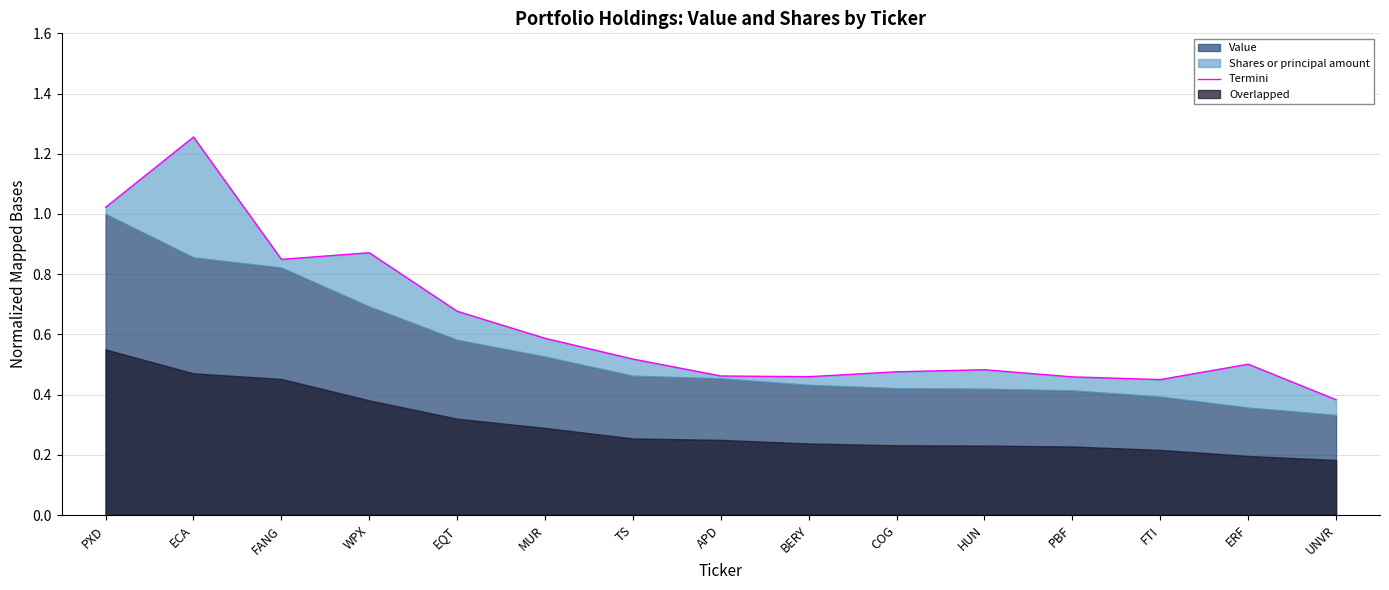

What is the label of the 13th point from the right?

FANG